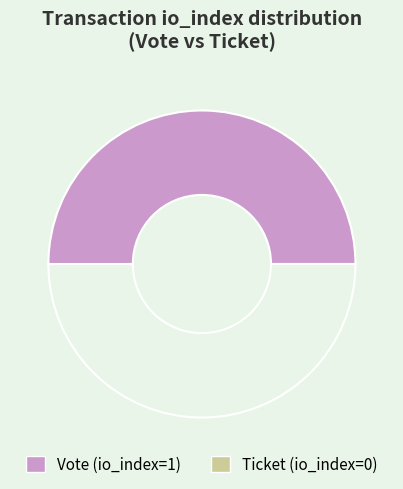

To the nearest percent, what is the average slice percentage?

50%